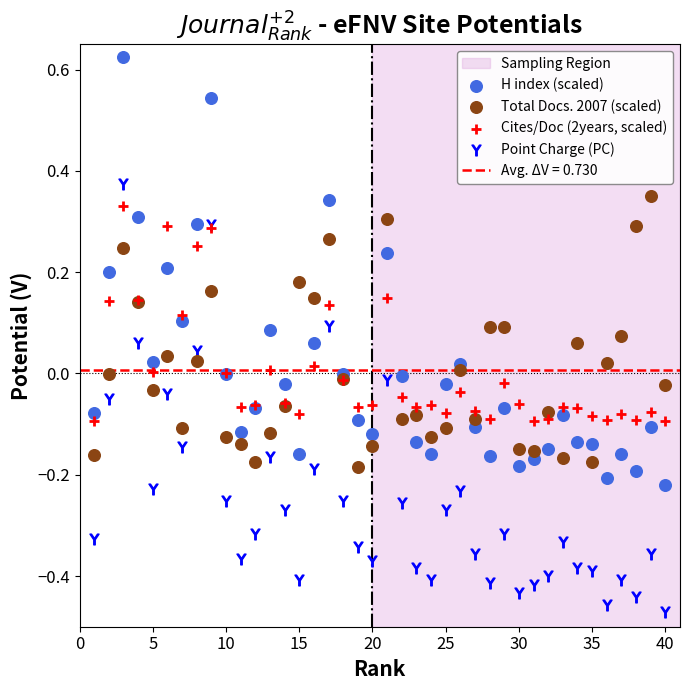

Which series contains the lowest Y value?

Point Charge (PC)